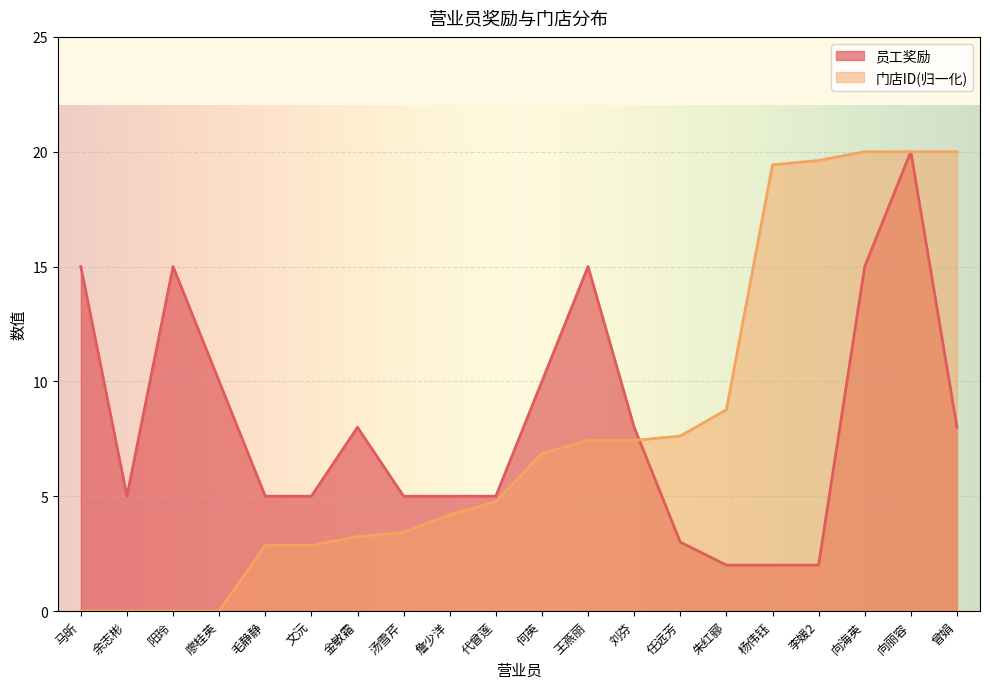

What position from the left is 马昕?

1